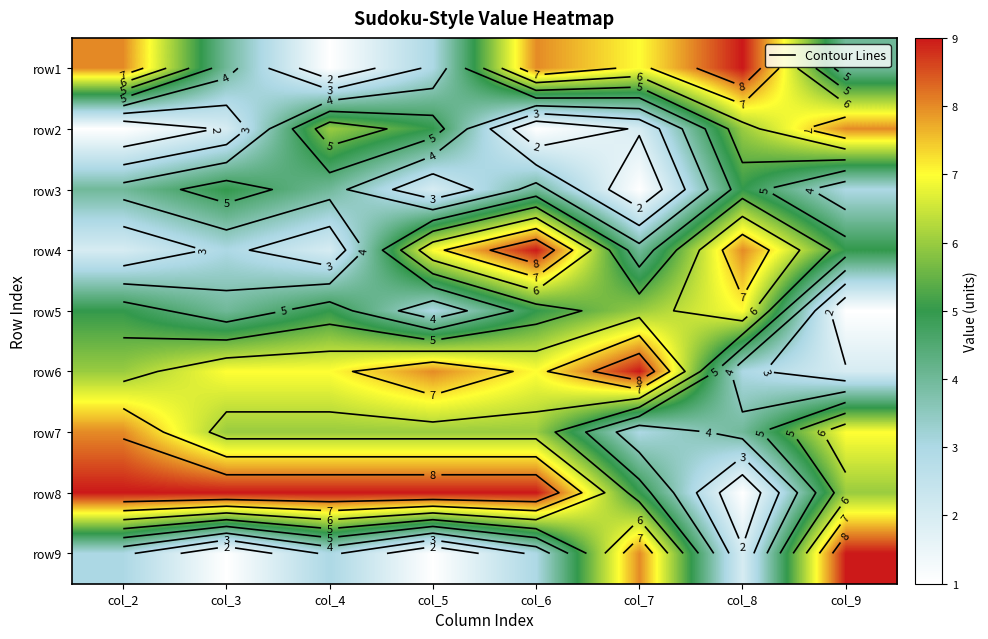

What is the maximum value shown in the chart?

9